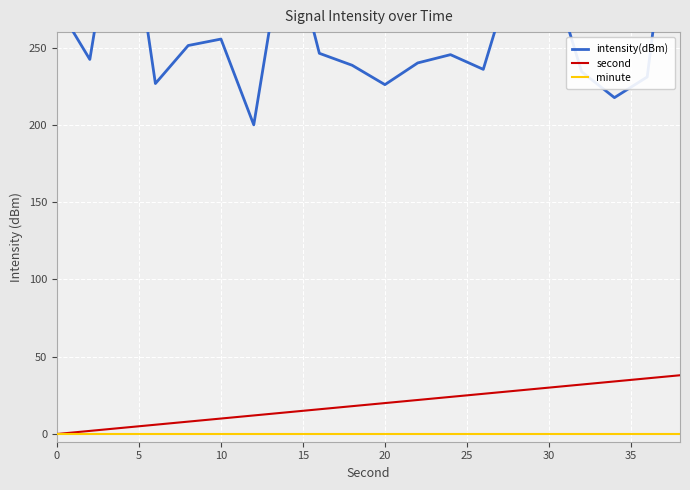

True or false: minute and second cross at least once.

False